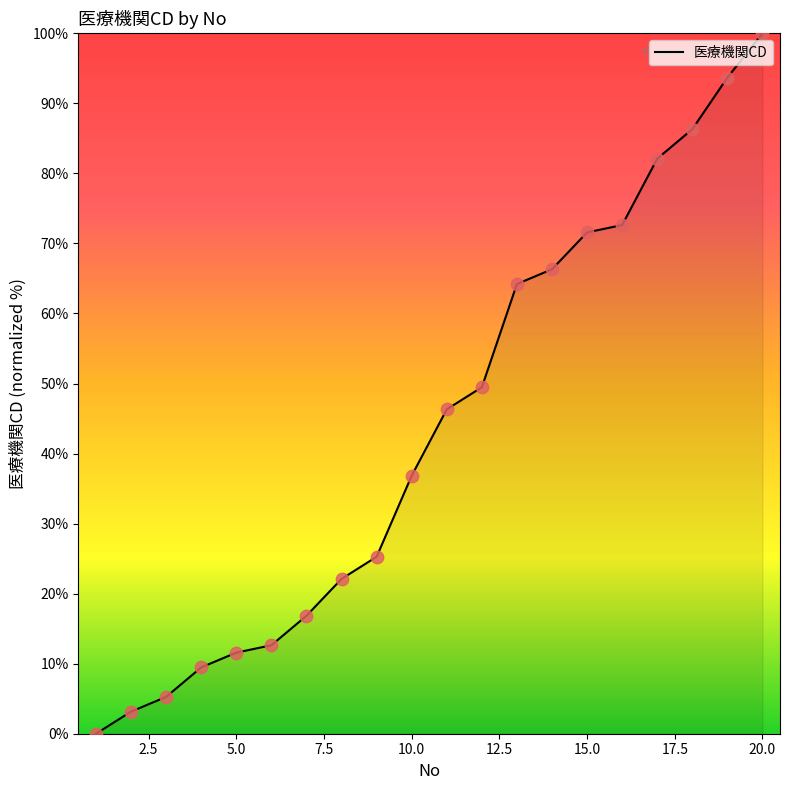

What is the difference between the maximum and minimum values?

100.0